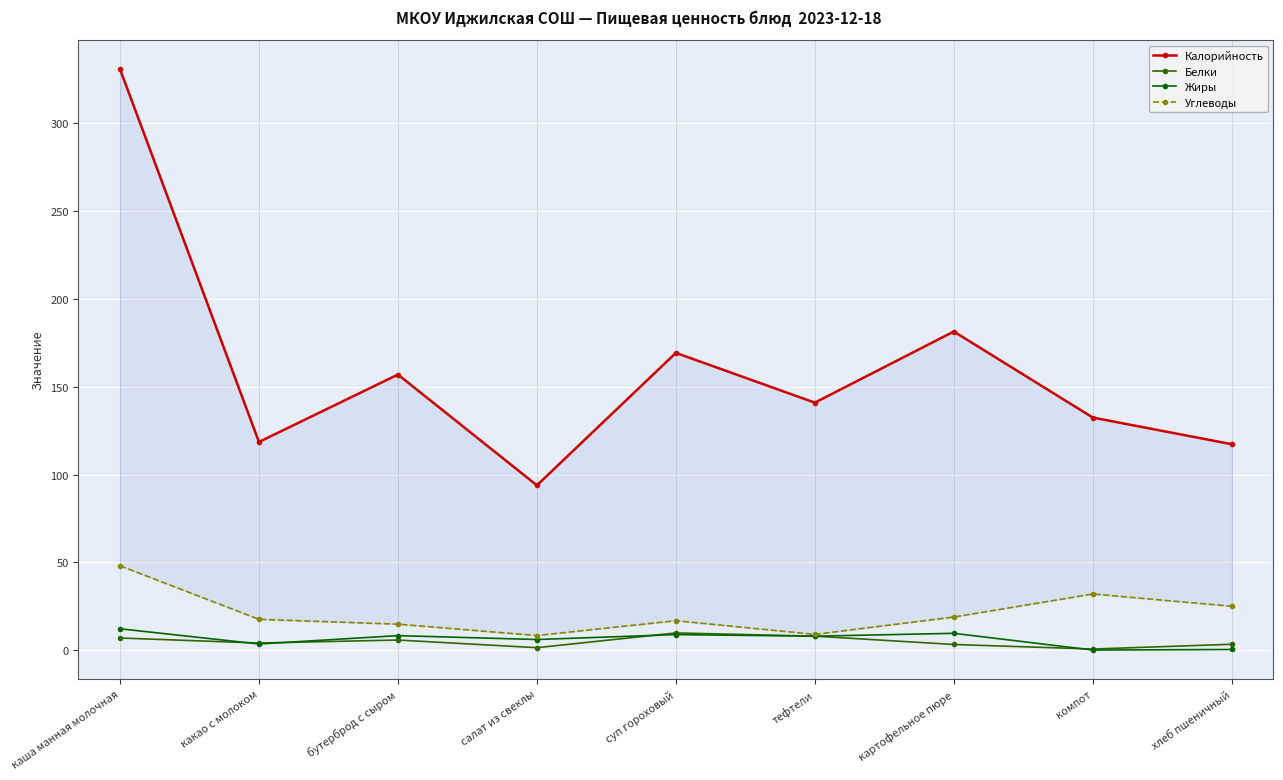

What is the average value of the Углеводы series?

21.2